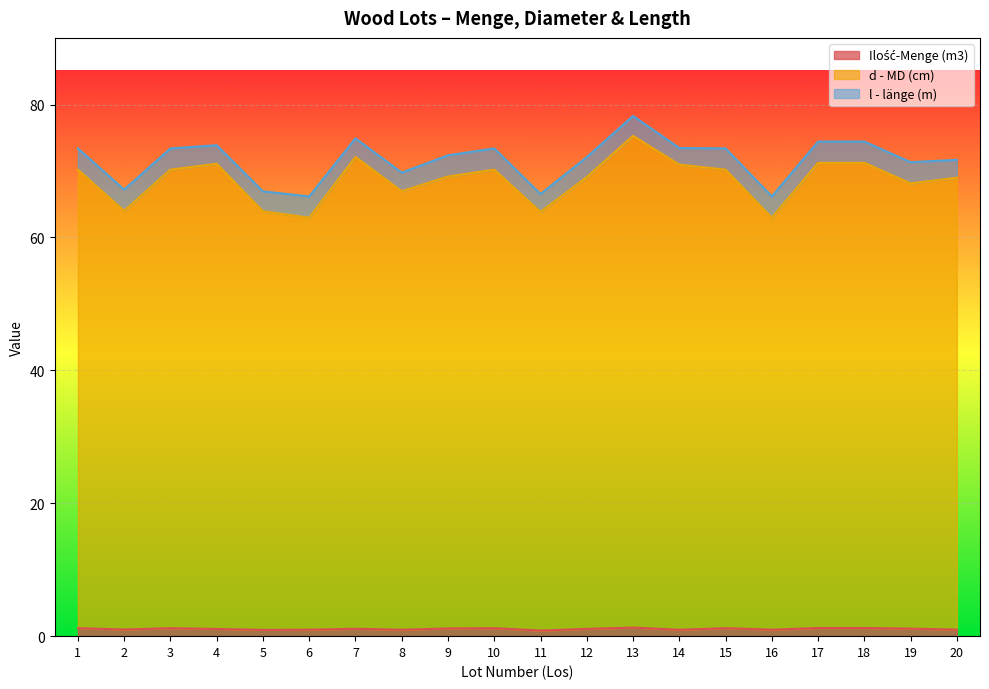

Does the chart display data point markers on the line(s)?

No